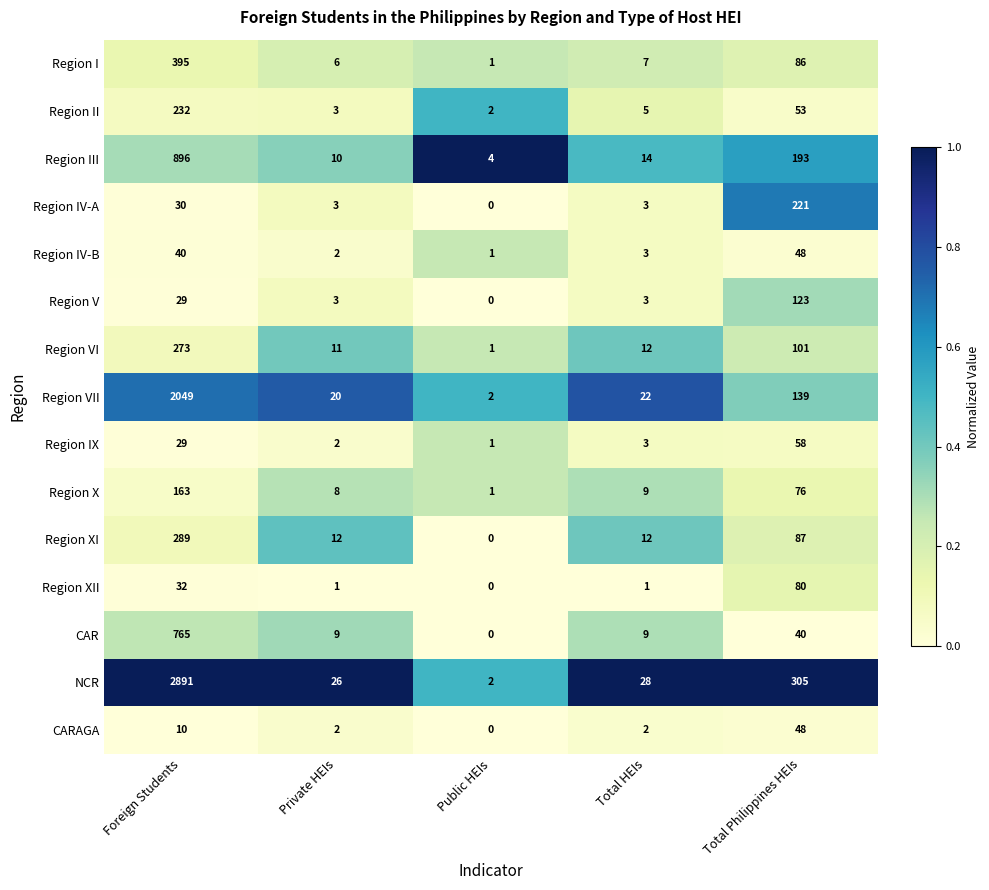

What is the greatest value displayed?

2891